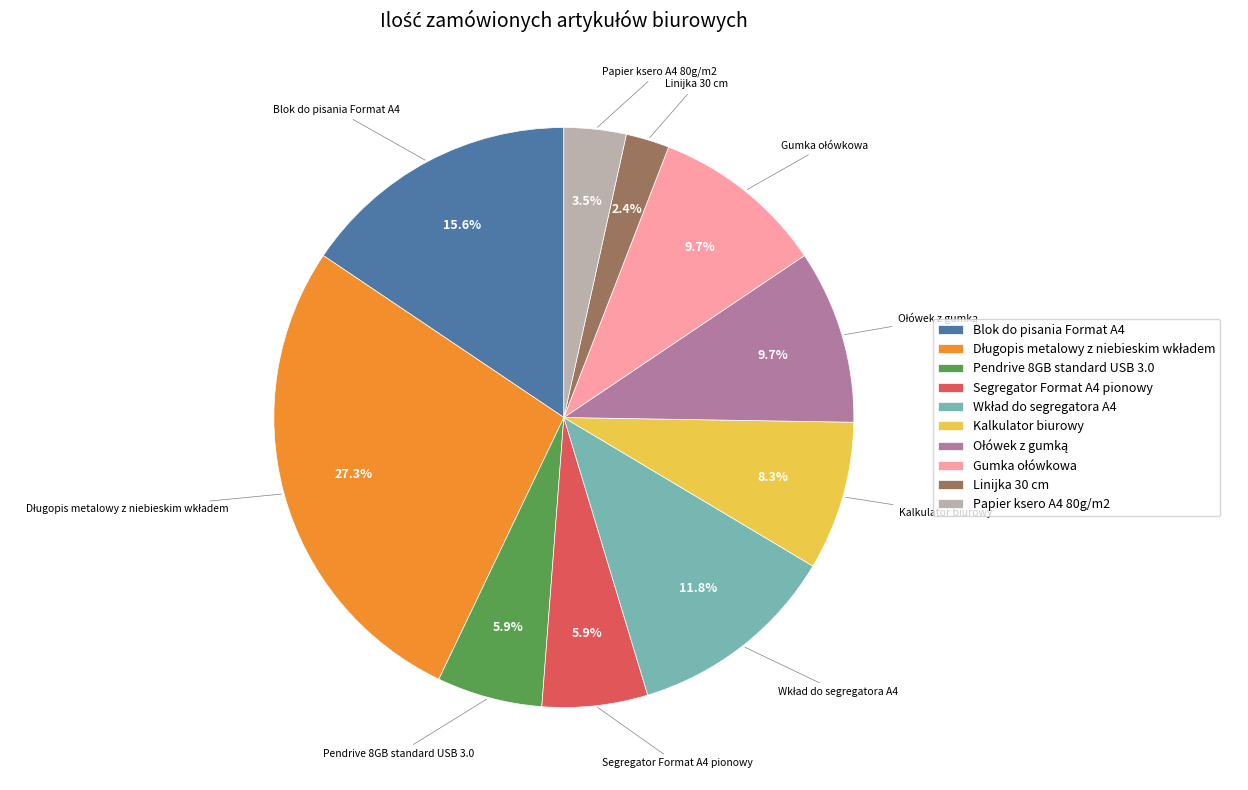

Does Segregator Format A4 pionowy account for over 50% of the chart?

No